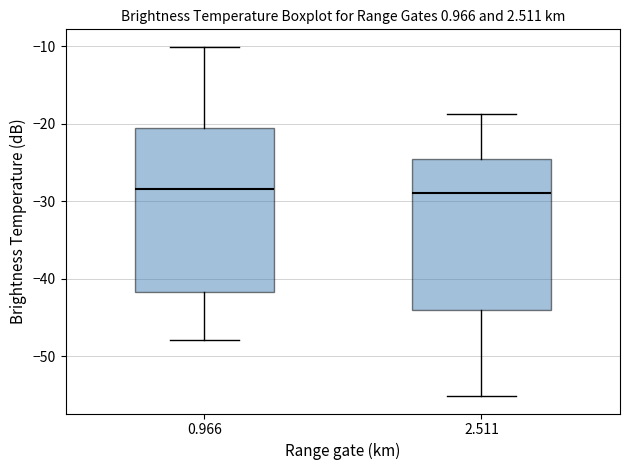

Where is the lower edge of the box at x = 2.511 on the y-axis? The values are not printed on the chart, so give them approximately, as read against the axis.

-44